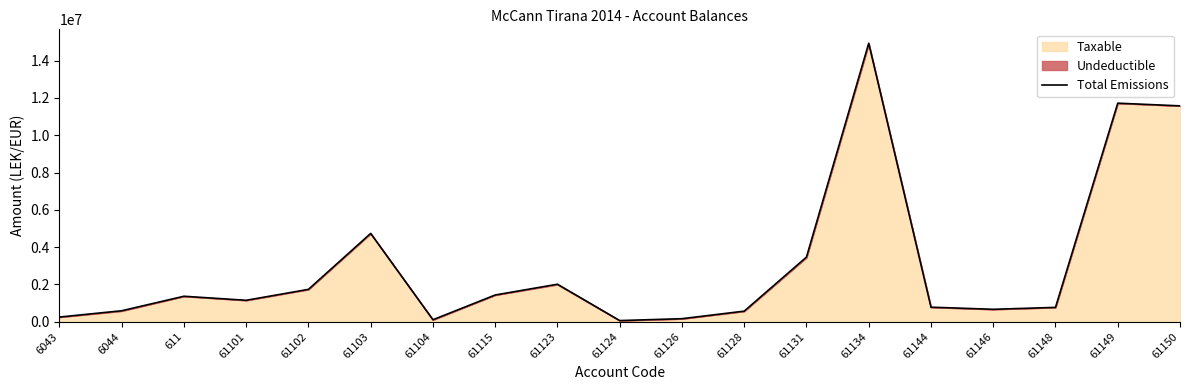

How many lines are shown in the chart?

1